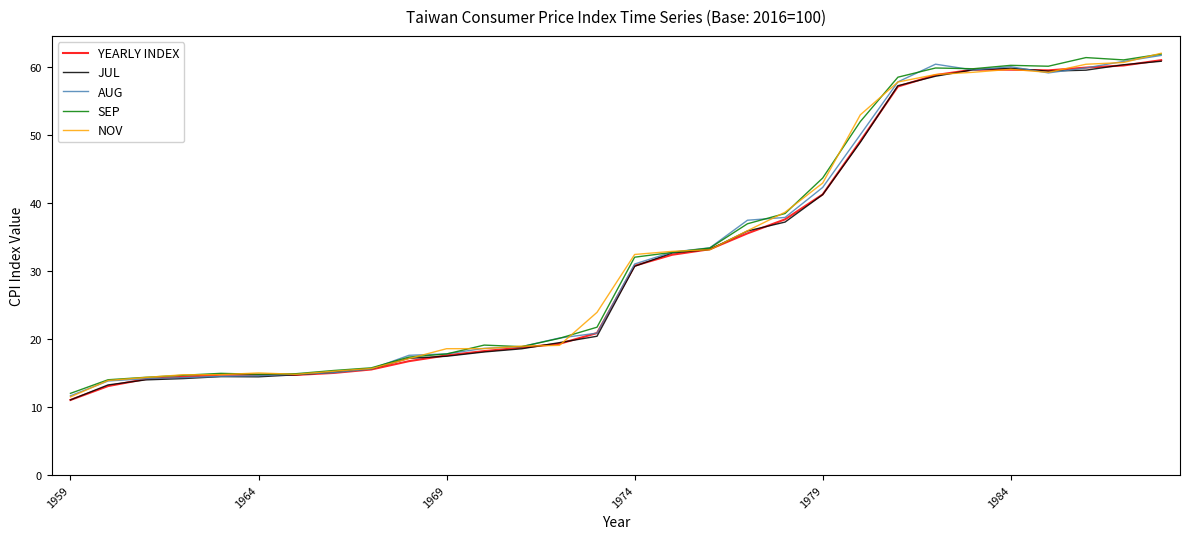

What are all the series names shown in the legend?

YEARLY INDEX, JUL, AUG, SEP, NOV